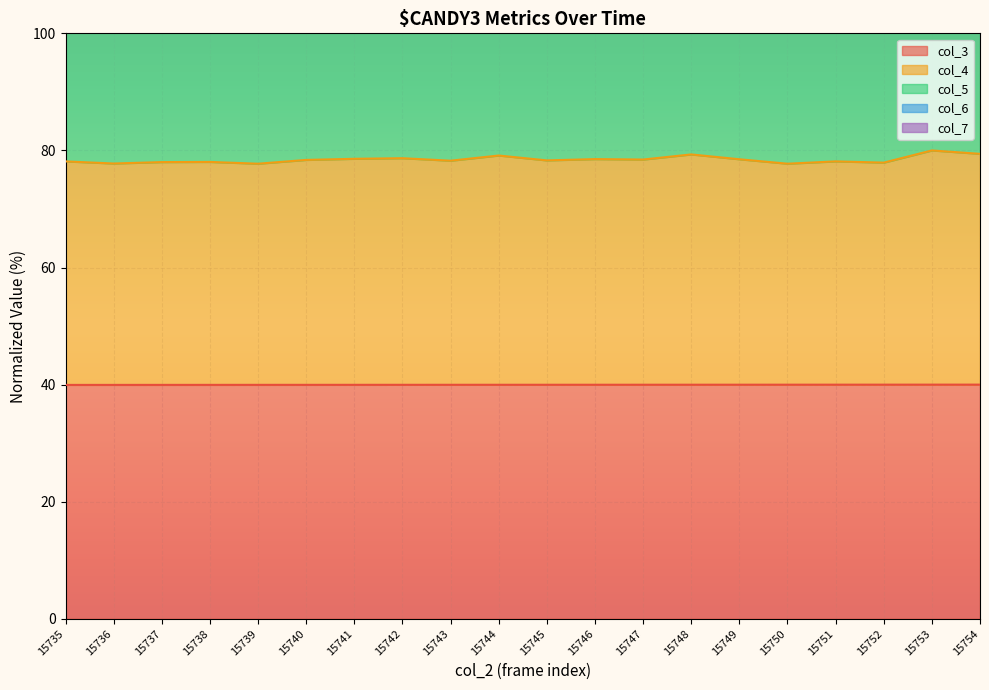

True or false: col_4 has more than 1 points higher than both neighbors.

True